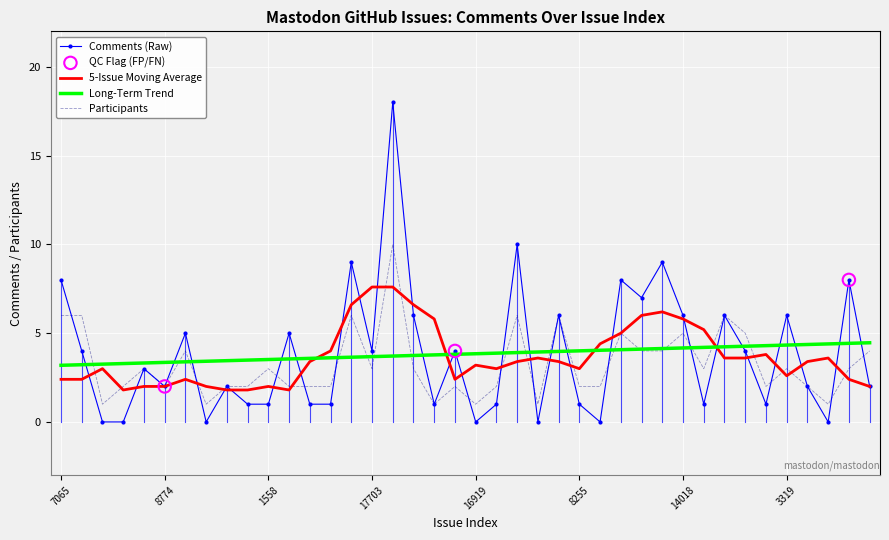

Which series has the largest range (max minus min)?

Comments (Raw)